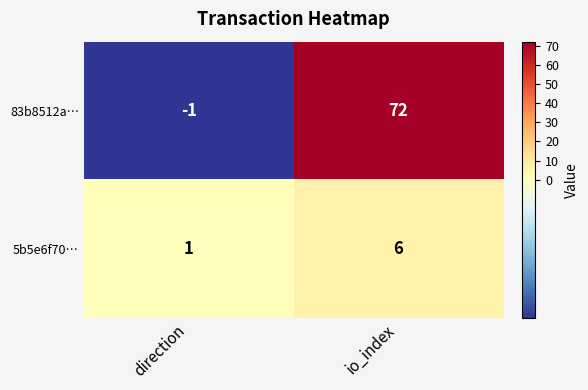

What is the average value of the 5b5e6f70… series?

4